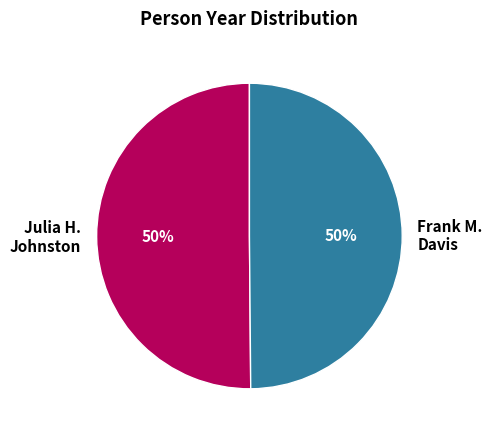

To the nearest percent, what portion does Julia H. Johnston represent?

50%